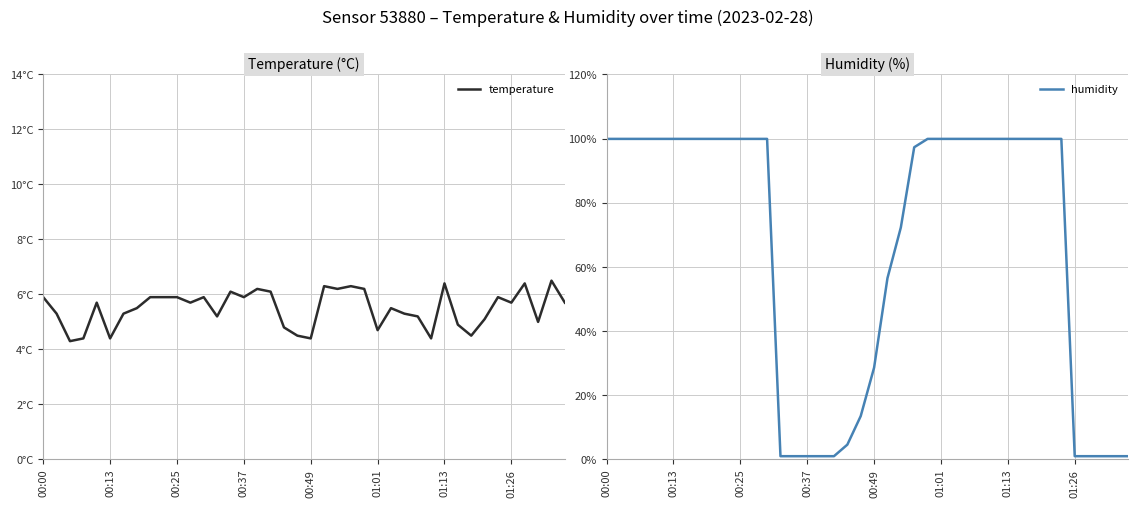

What is the smallest value displayed?

1.0